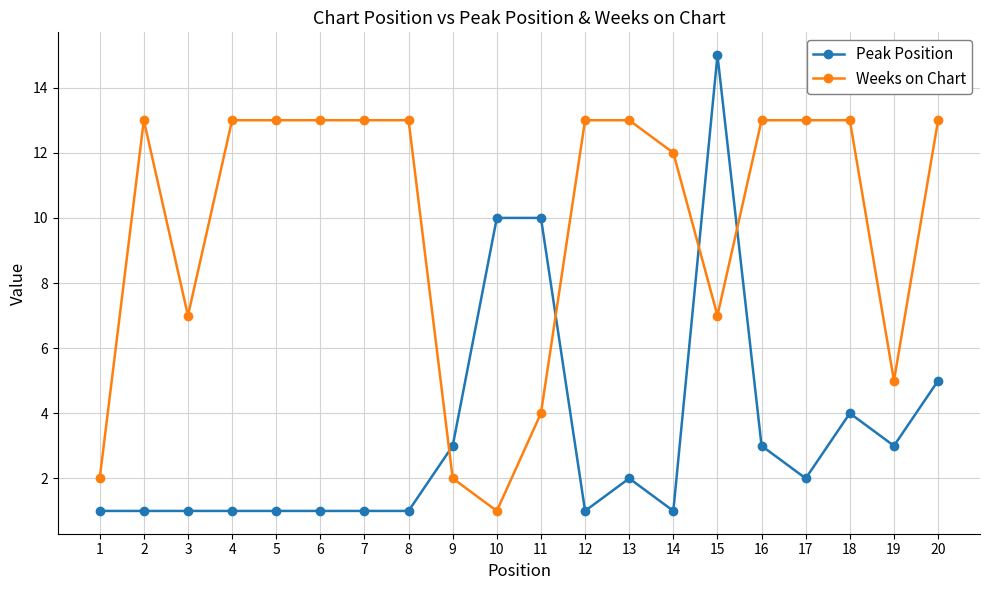

Which series changed the most between 2 and 3?

Weeks on Chart